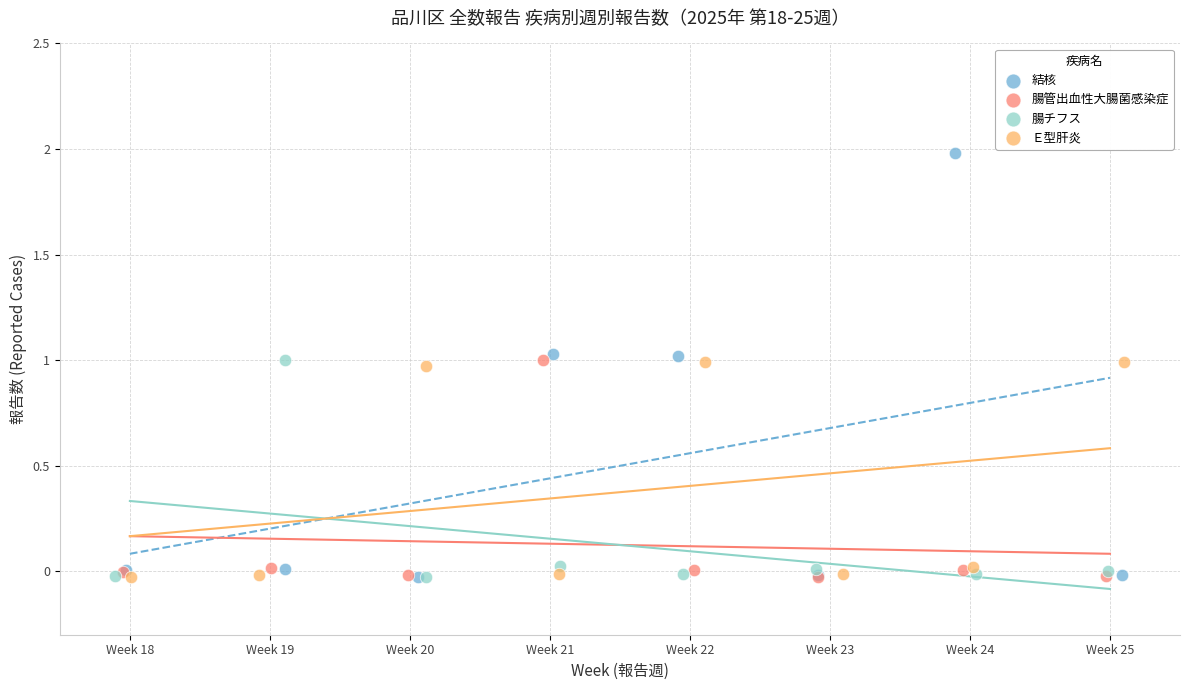

Which series reaches the maximum Y coordinate?

結核